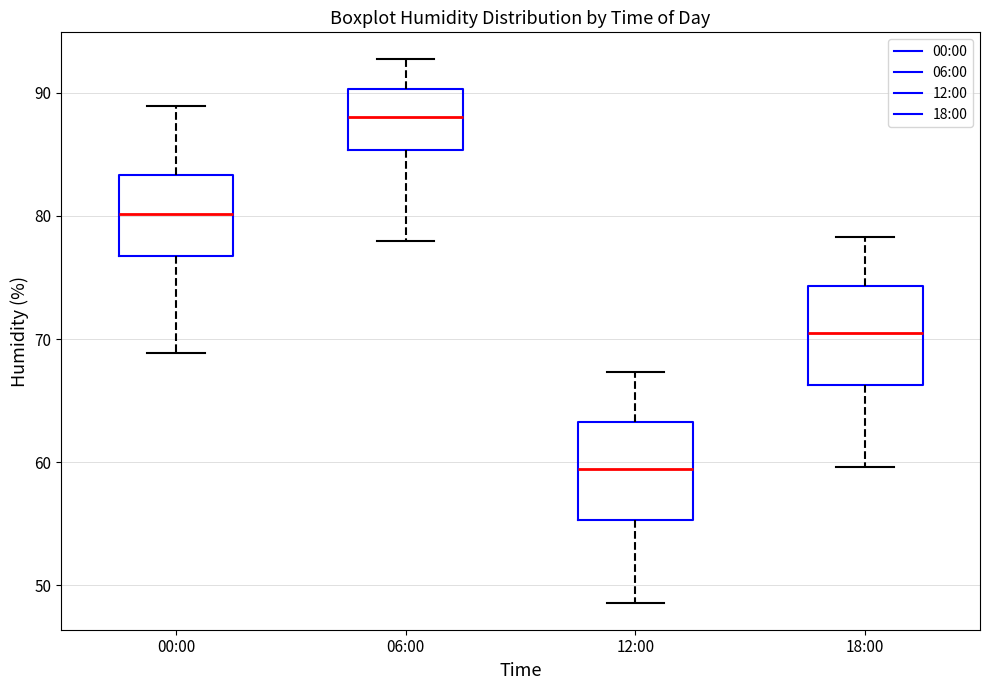

Where does the upper whisker of the box for 00:00 end on the y-axis? The values are not printed on the chart, so give them approximately, as read against the axis.

89